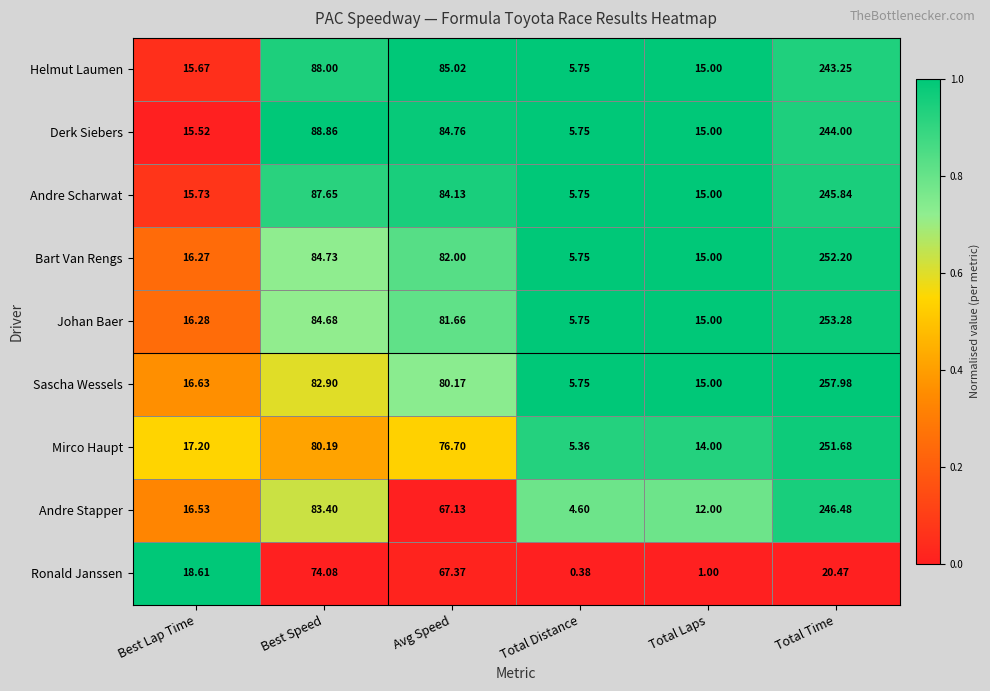

At how many categories does at least one series exceed 0?

6